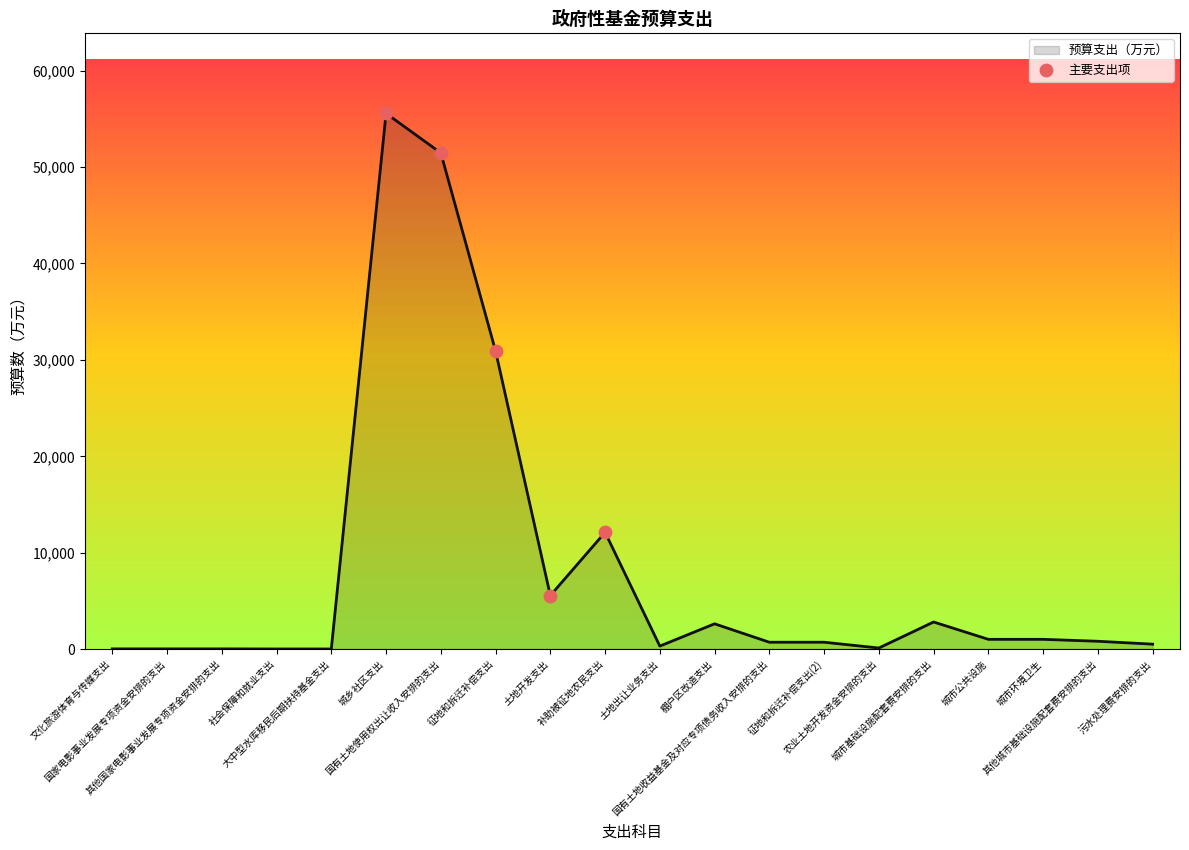

What is the ratio of the value at 国家电影事业发展专项资金安排的支出 to the value at 文化旅游体育与传媒支出?

1.0